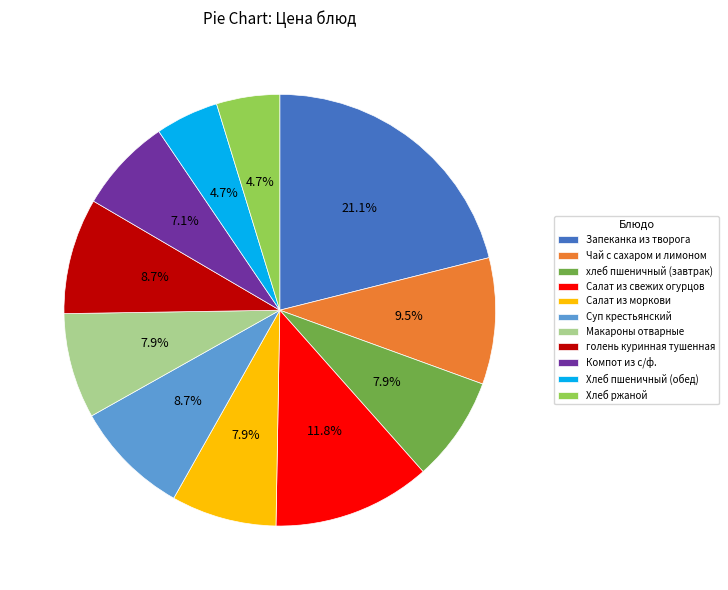

Does Хлеб ржаной account for over 50% of the chart?

No